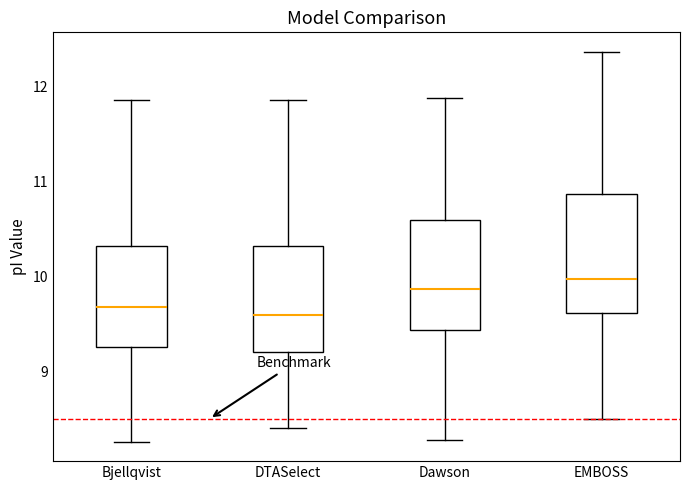

Where does the lower whisker of the box for EMBOSS end on the y-axis? The values are not printed on the chart, so give them approximately, as read against the axis.

8.5